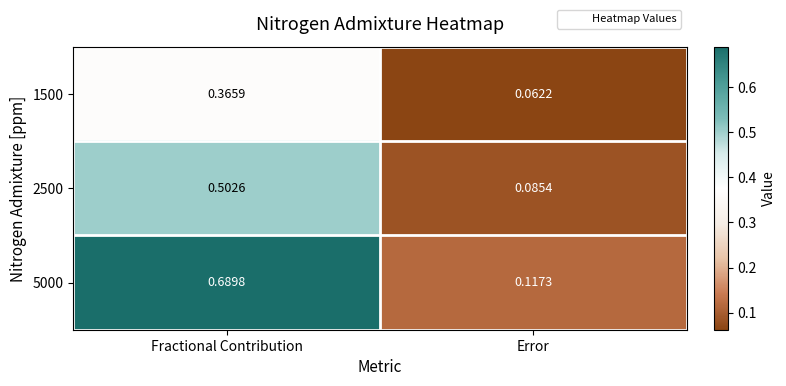

Is the value of 1500 at Fractional Contribution greater than the value of 2500 at Fractional Contribution?

No